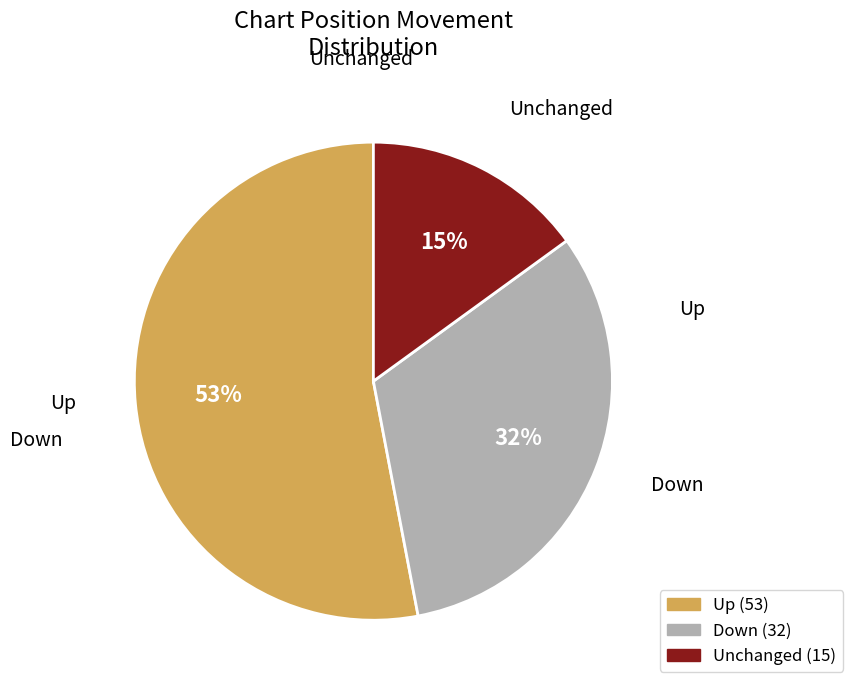

What percentage is the Down slice, to the nearest percent?

32%